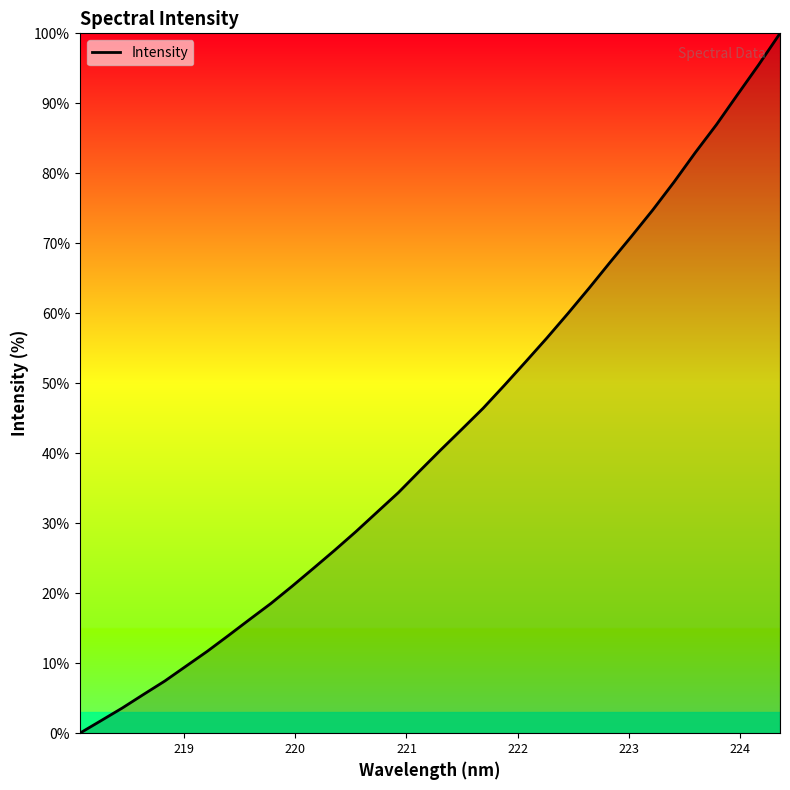

What is the difference between the maximum and minimum values?

100.0